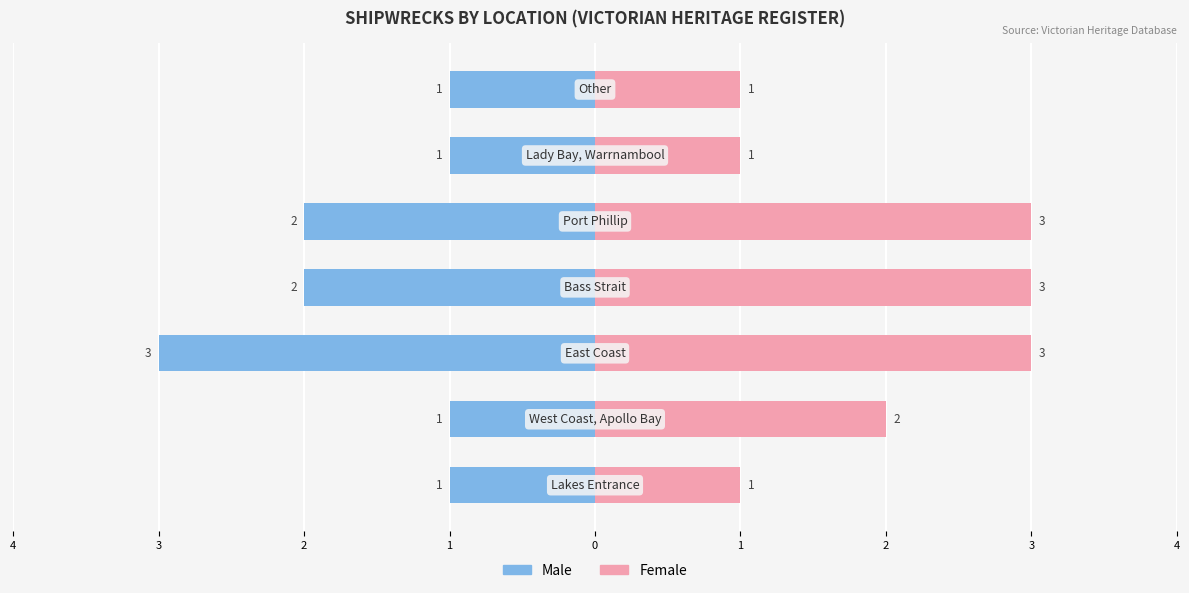

What are all the series names shown in the legend?

Male, Female